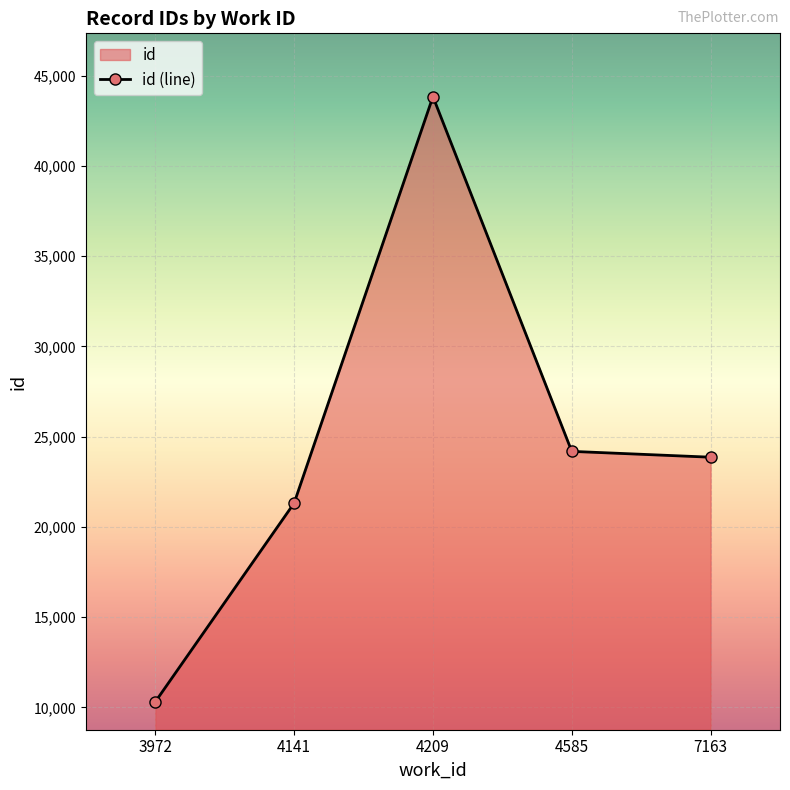

Where is the data nearest to the value 27073?

4585